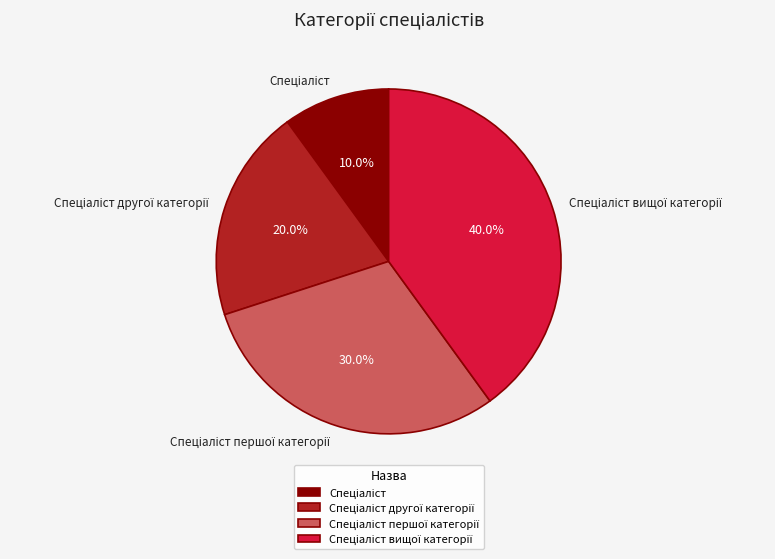

How many slices are in this pie chart?

4